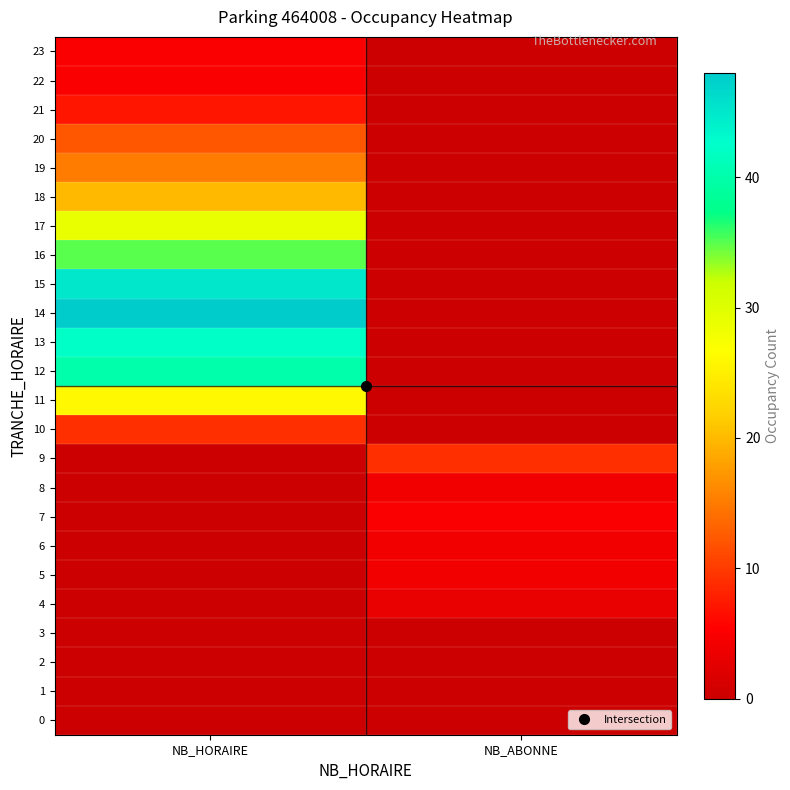

What is the difference between the highest and lowest values at NB_HORAIRE?

48